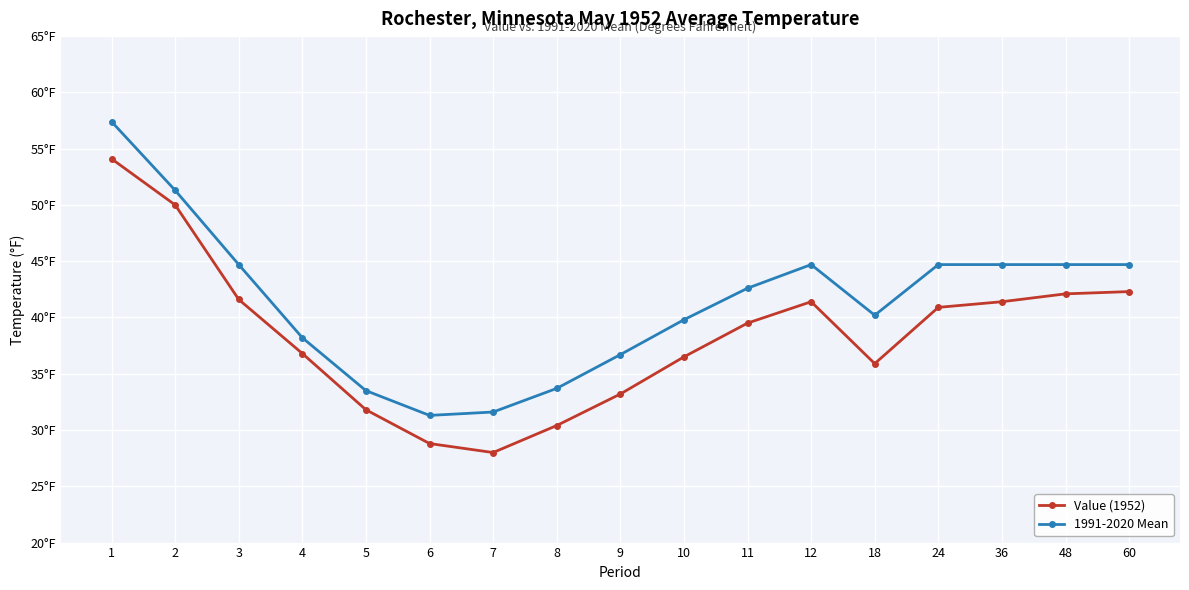

Reading left to right, what are all the values shown in this chart?

Value (1952): 1=54.1	2=50.0	3=41.6	4=36.8	5=31.8	6=28.8	7=28.0	8=30.4	9=33.2	10=36.5	11=39.5	12=41.4	18=35.9	24=40.9	36=41.4	48=42.1	60=42.3
1991-2020 Mean: 1=57.4	2=51.3	3=44.7	4=38.2	5=33.5	6=31.3	7=31.6	8=33.7	9=36.7	10=39.8	11=42.6	12=44.7	18=40.2	24=44.7	36=44.7	48=44.7	60=44.7